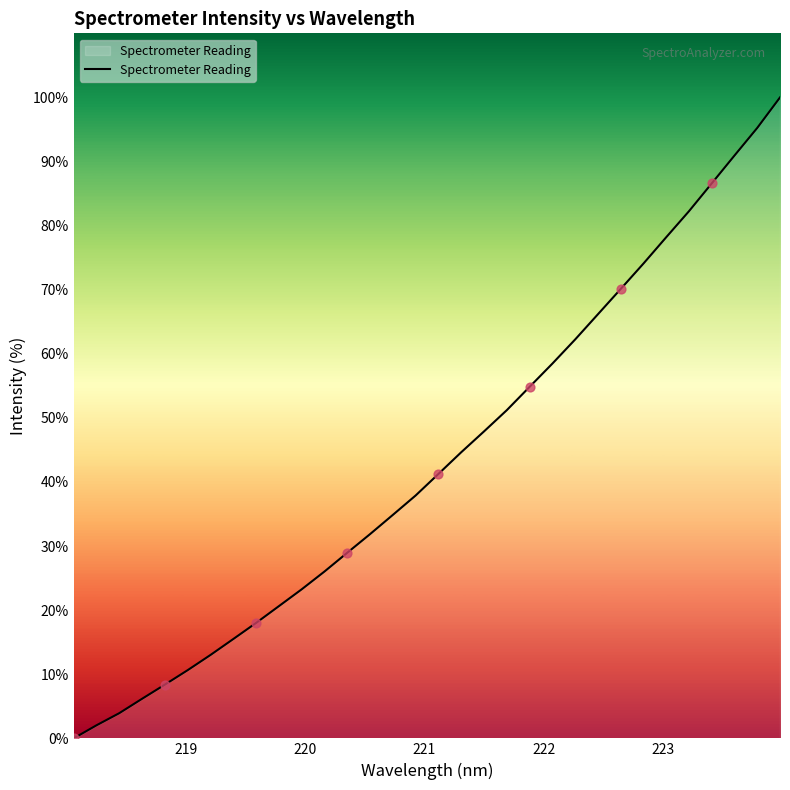

How many lines are shown in the chart?

1